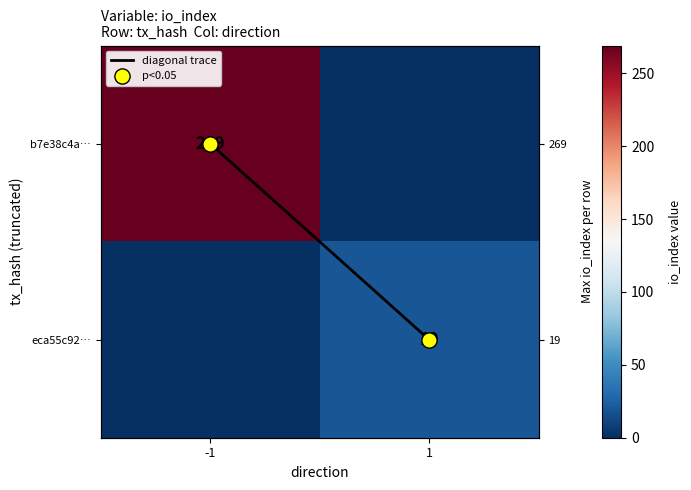

List the series in order of their peak value, highest first.

b7e38c4a…, eca55c92…, diagonal trace, p<0.05